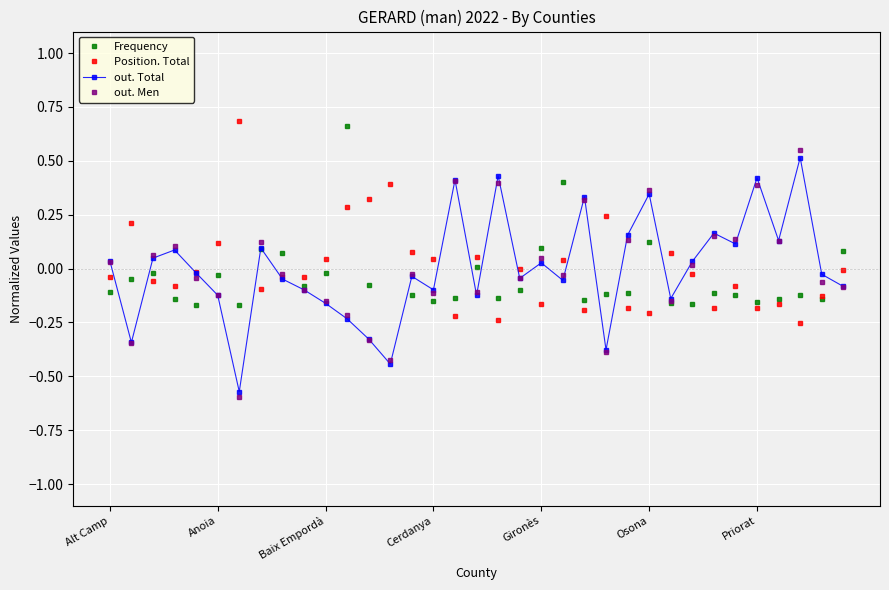

At how many categories does at least one series exceed 0?

31